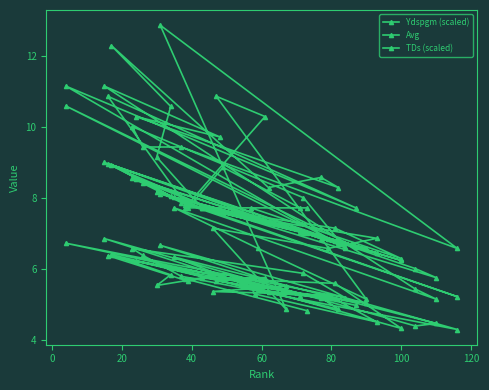

List the series in order of their peak value, highest first.

TDs (scaled), Ydspgm (scaled), Avg